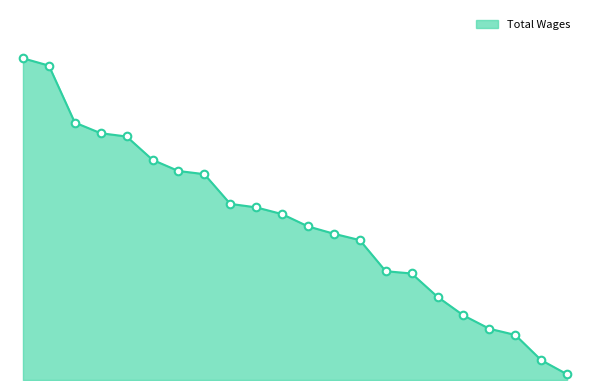

Does the chart have visible grid lines?

No